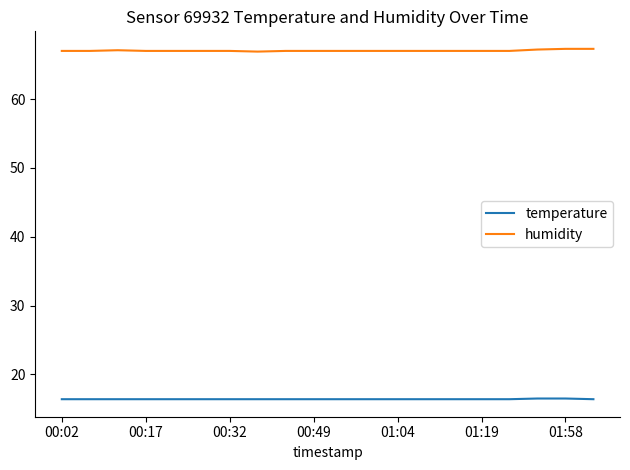

Rank the series by their maximum value, from lowest to highest.

temperature, humidity